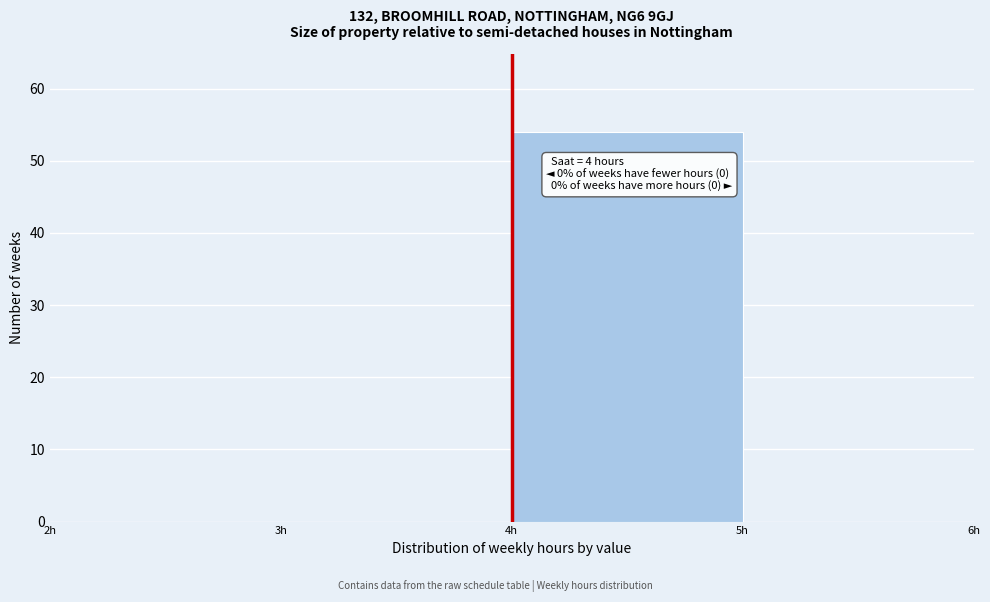

Over which range of the x-axis is the bar tallest?

4 to 5